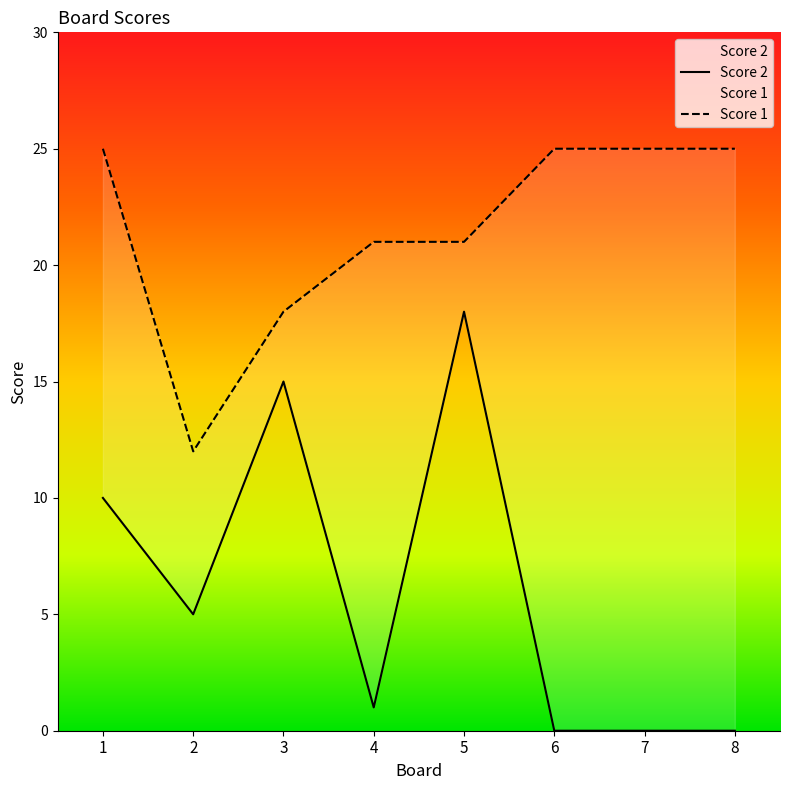

Reading left to right, extract all data points from this chart.

Score 2: 1=10	2=5	3=15	4=1	5=18	6=0	7=0	8=0
Score 1: 1=25	2=12	3=18	4=21	5=21	6=25	7=25	8=25